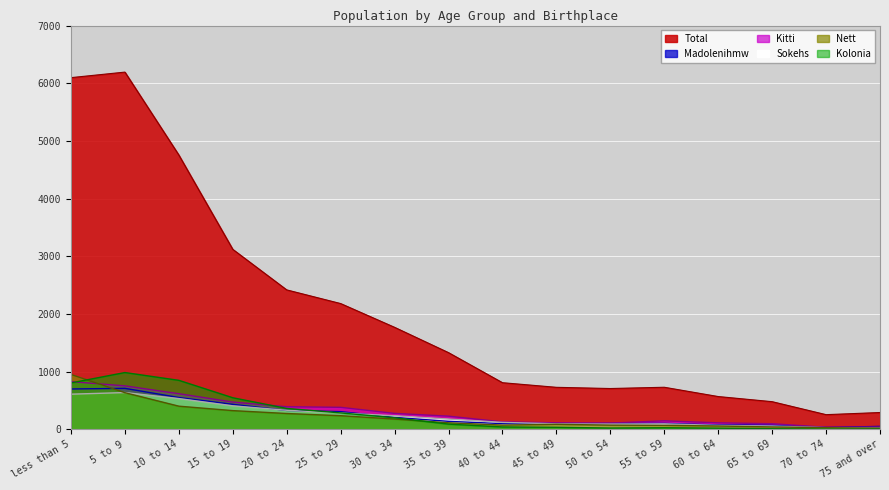

What is the maximum value shown in the chart?

6193